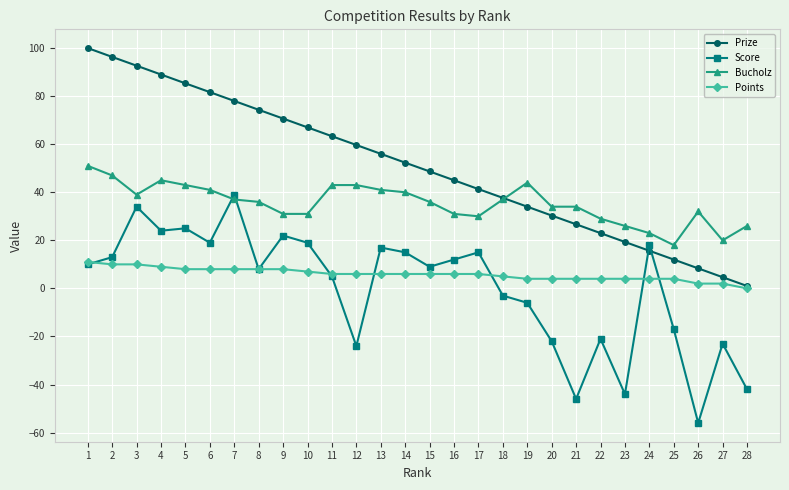

What is the value of the Prize point at the 15th from the left?

48.7